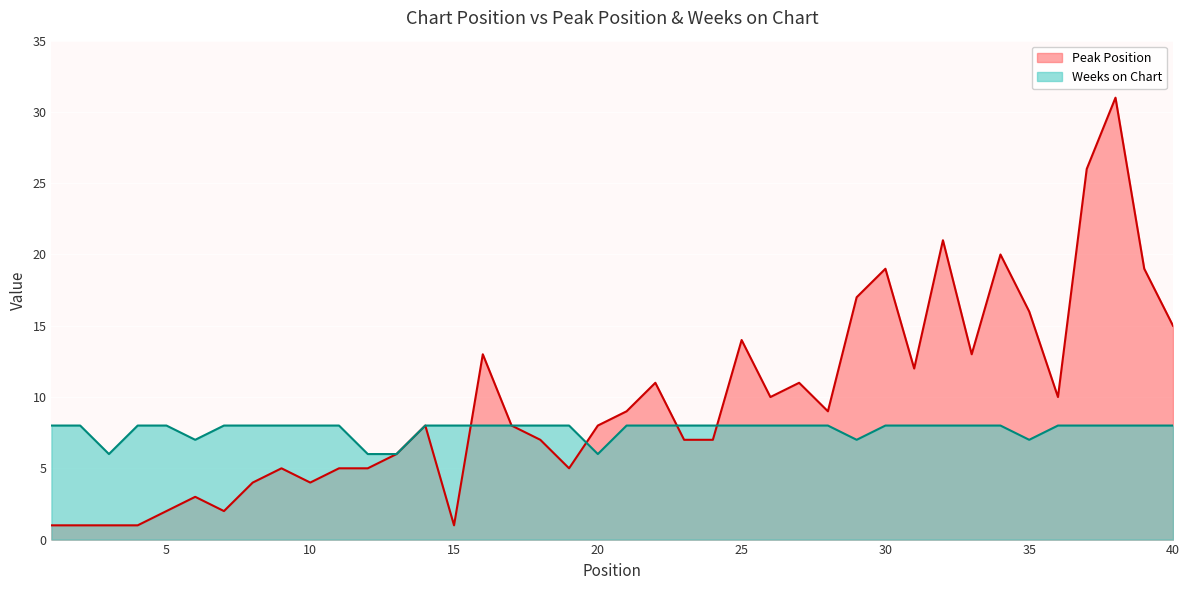

What is the difference between the highest and lowest values at 36?

2